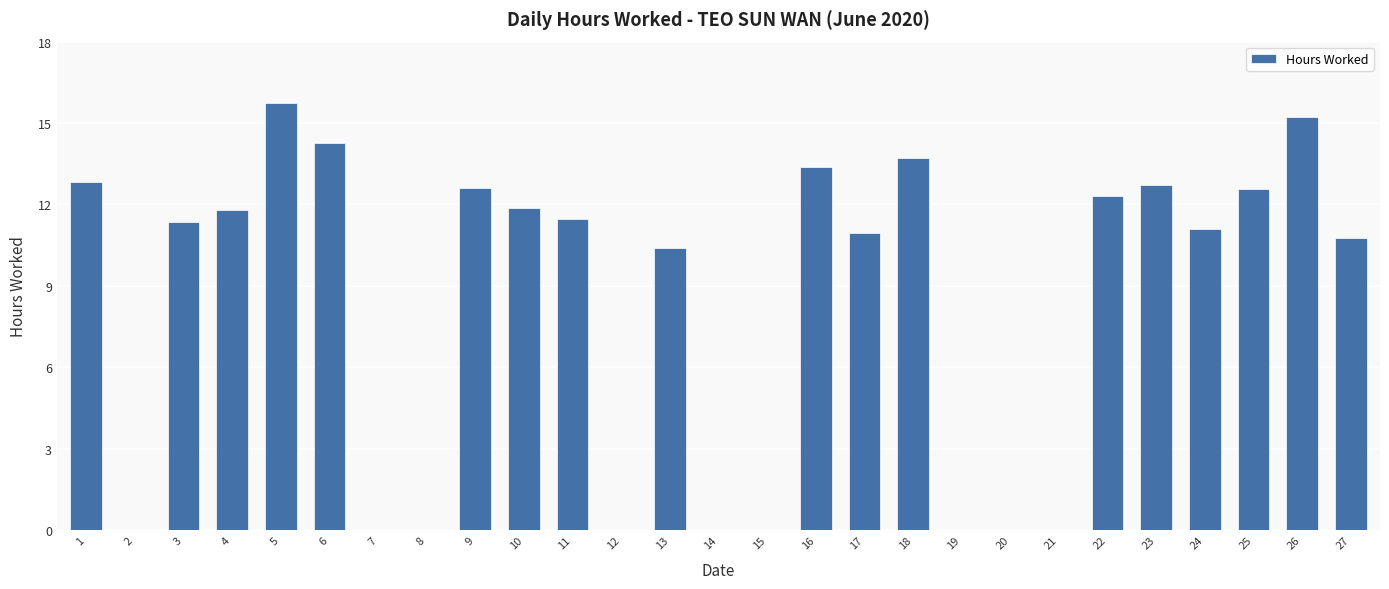

The chart shows a value of 5.2 at 27. True or false?

False